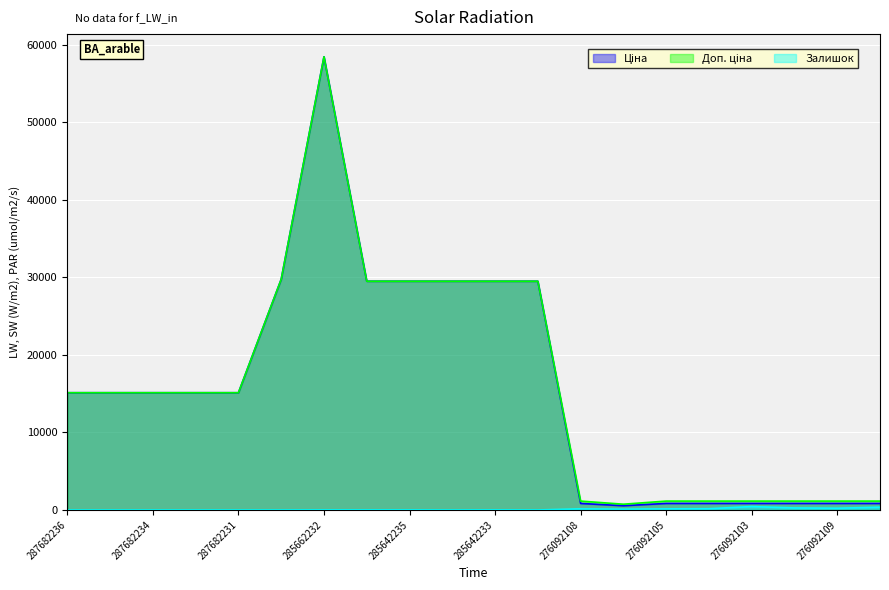

What is the total value across all series at 287682234?

30240.0